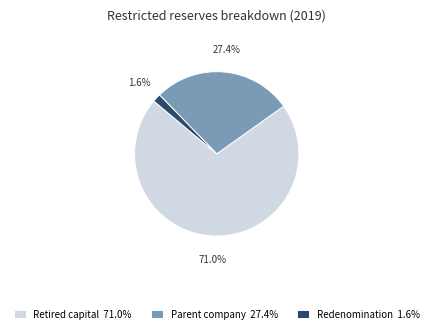

Rank the categories by value from highest to lowest.

Retired capital 71.0%, Parent company 27.4%, Redenomination 1.6%